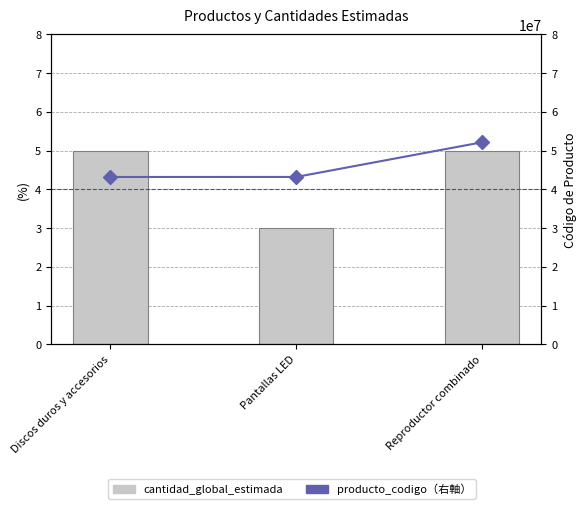

Reading right to left, extract all data points from this chart.

cantidad_global_estimada: Reproductor combinado=5	Pantallas LED=3	Discos duros y accesorios=5
producto_codigo: Reproductor combinado=52161539	Pantallas LED=43211904	Discos duros y accesorios=43201803